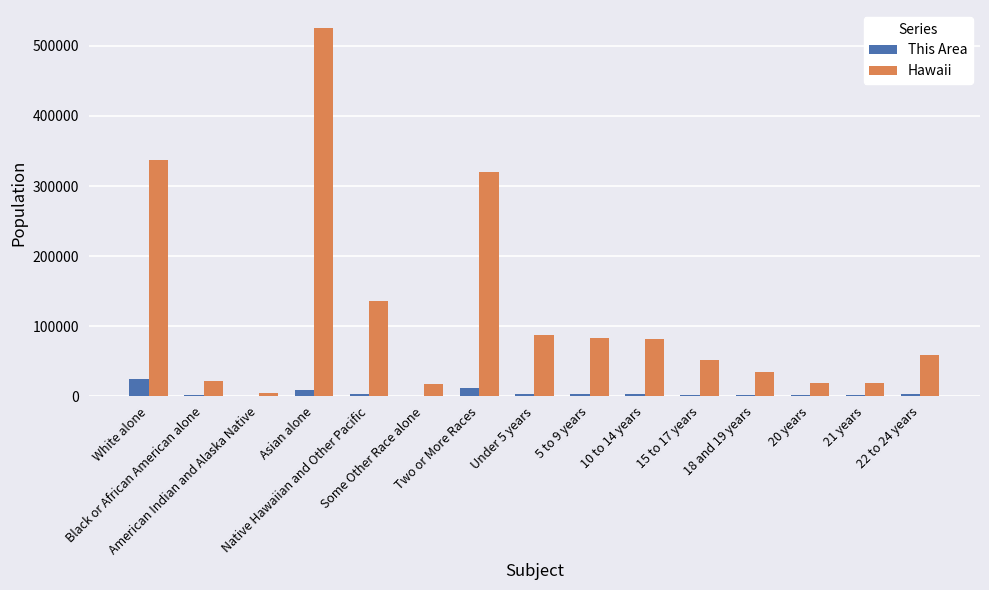

What is the greatest value displayed?

525078